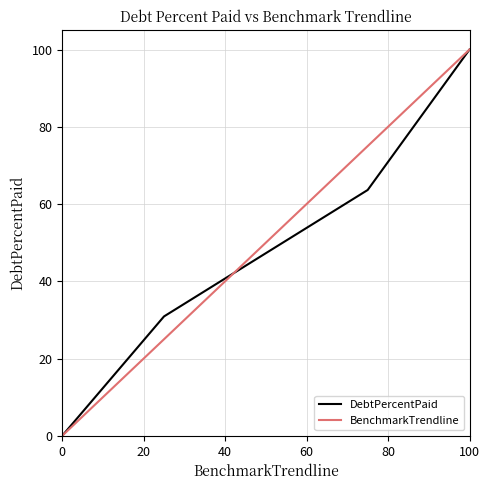

What is the maximum value for BenchmarkTrendline?

100.0